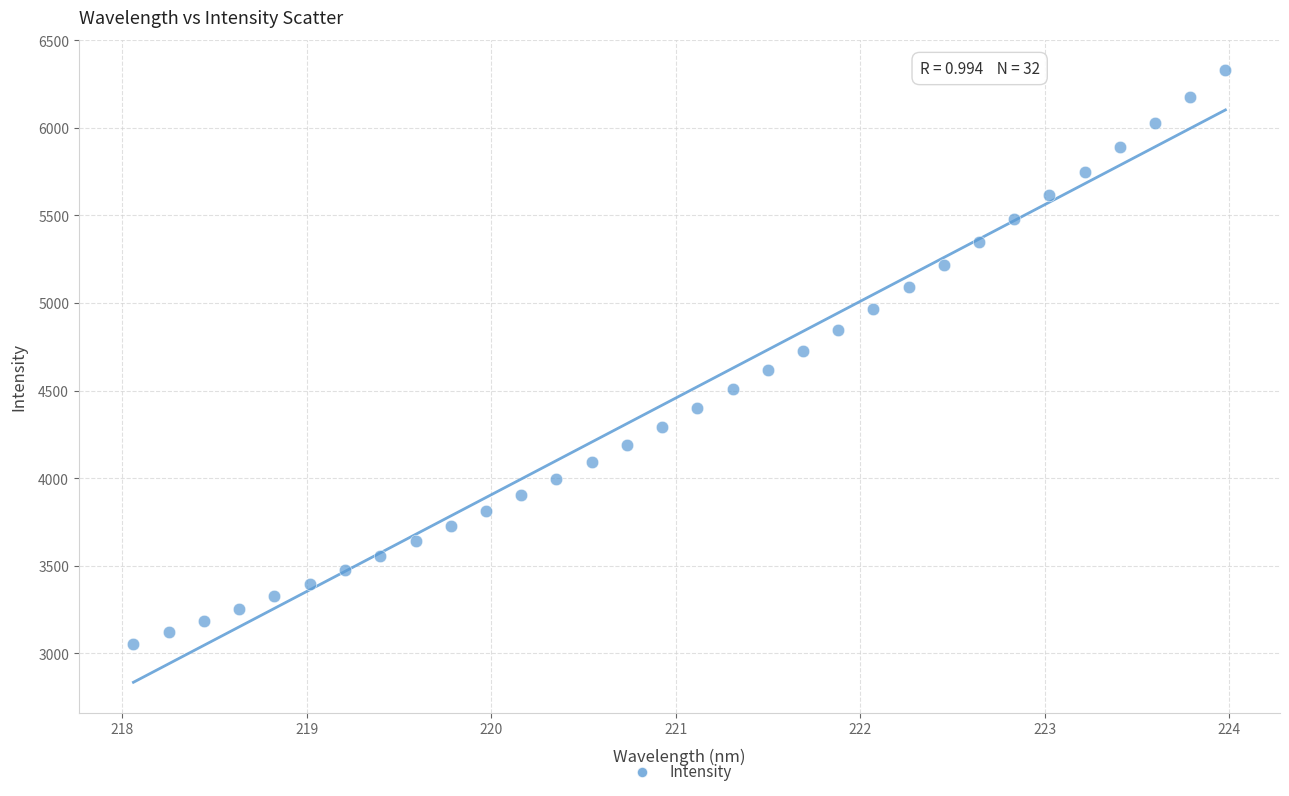

What is the range of X values (max minus min)?

5.9